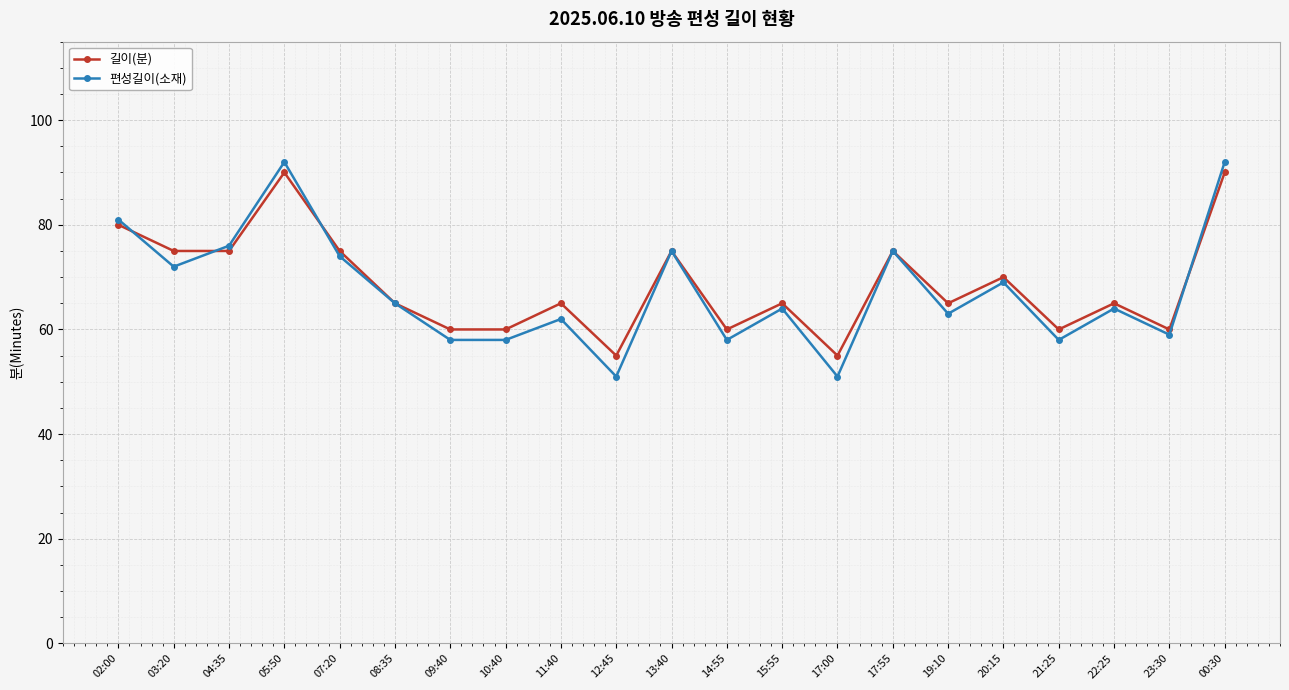

How many data points does each series have?

21